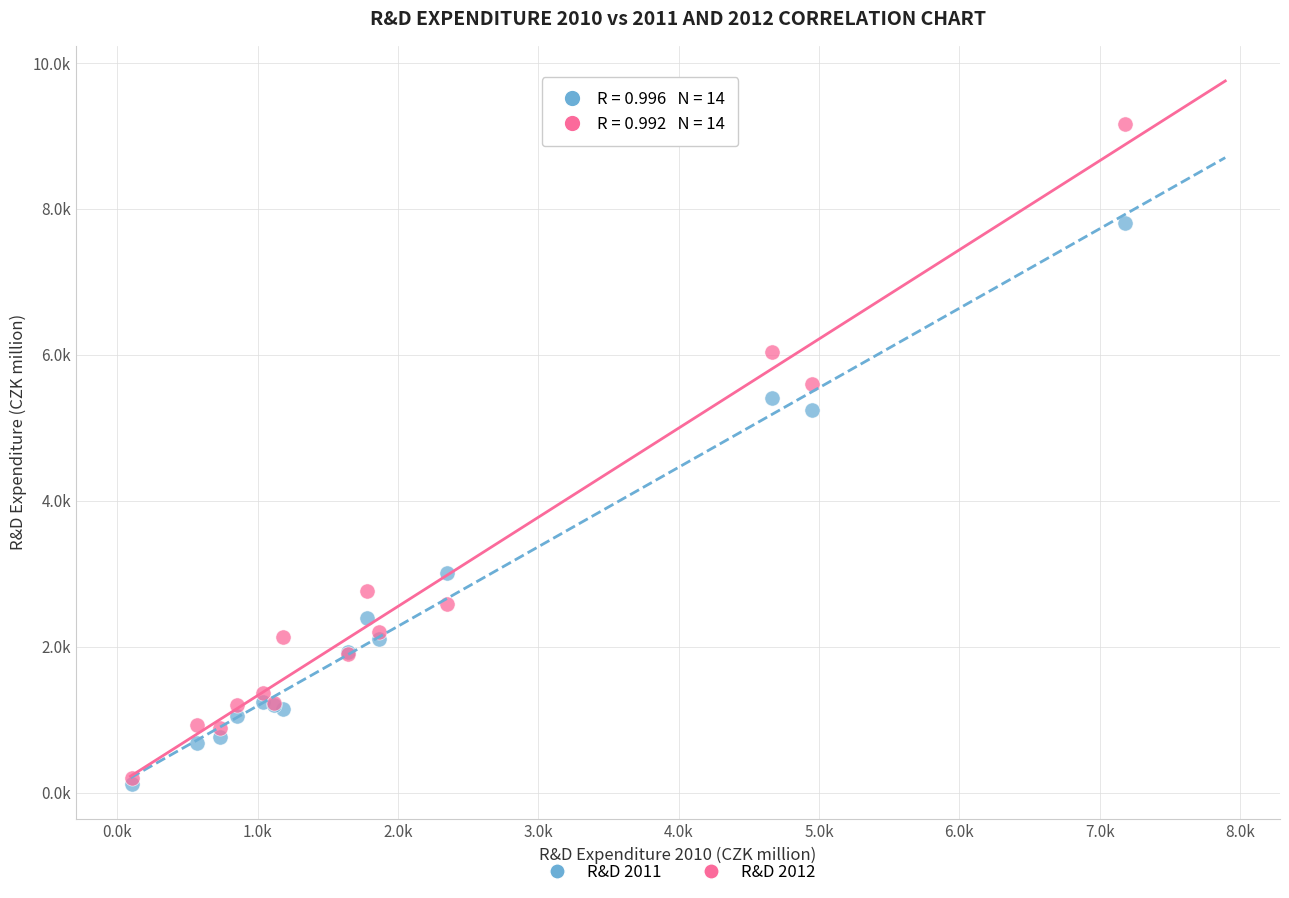

Which series has the largest Y range (max minus min)?

R&D 2012